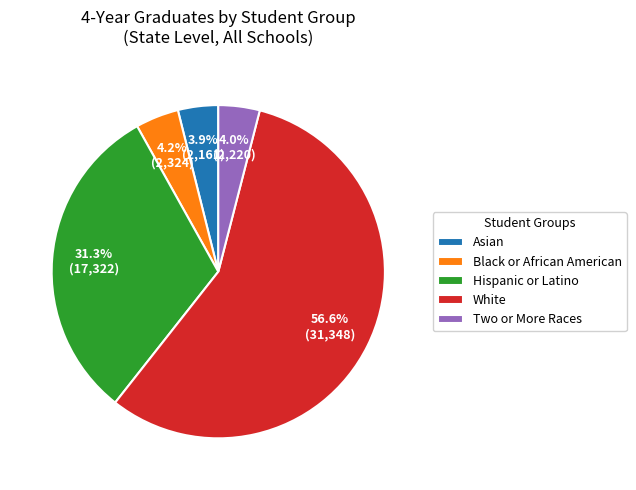

What is the ratio of the value at Asian to the value at Black or African American?

0.9